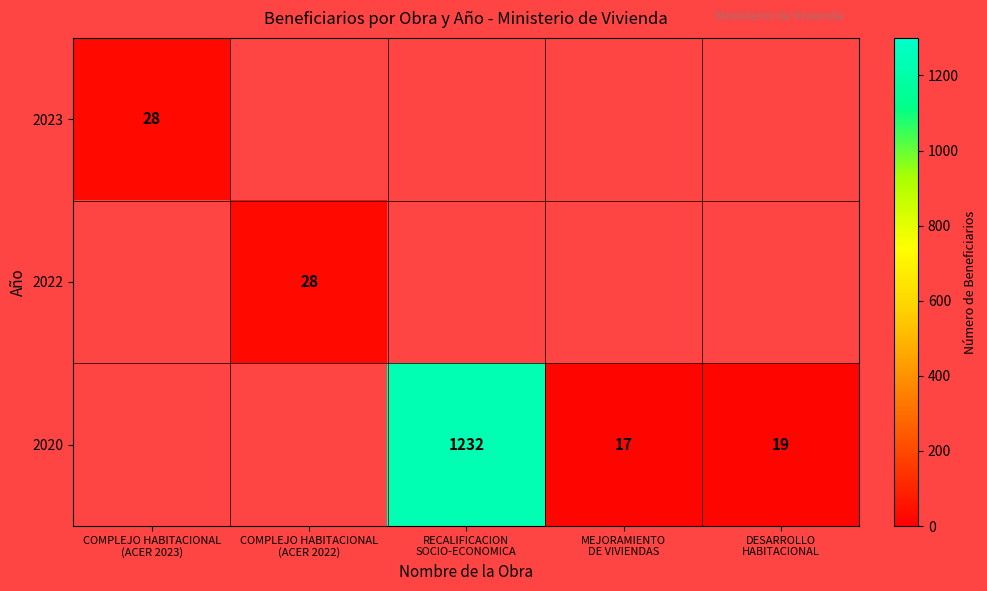

How many distinct data groups are displayed?

3